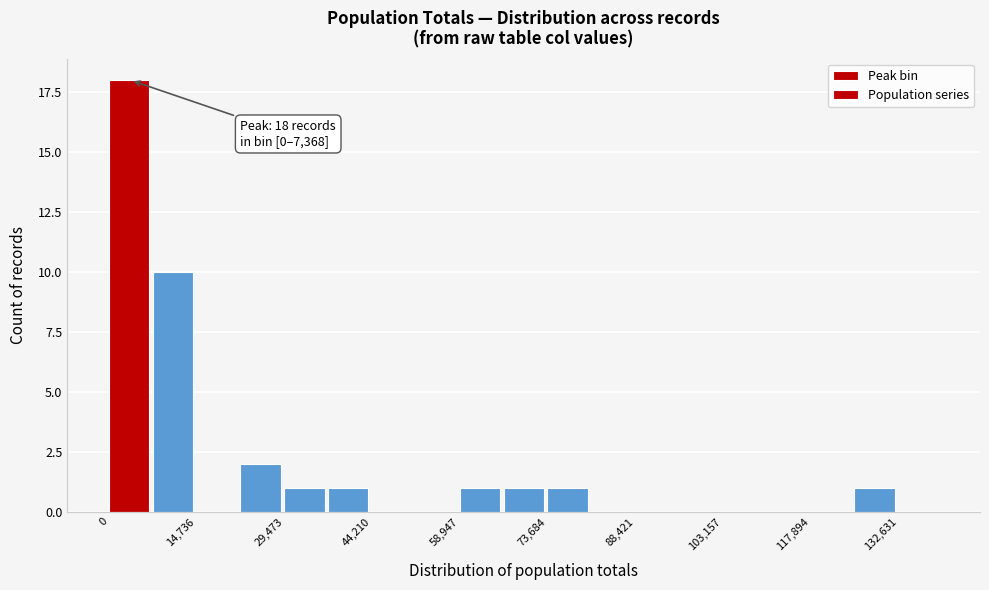

Read against the x-axis, roughly where is the centre of the tallest bar?

4000